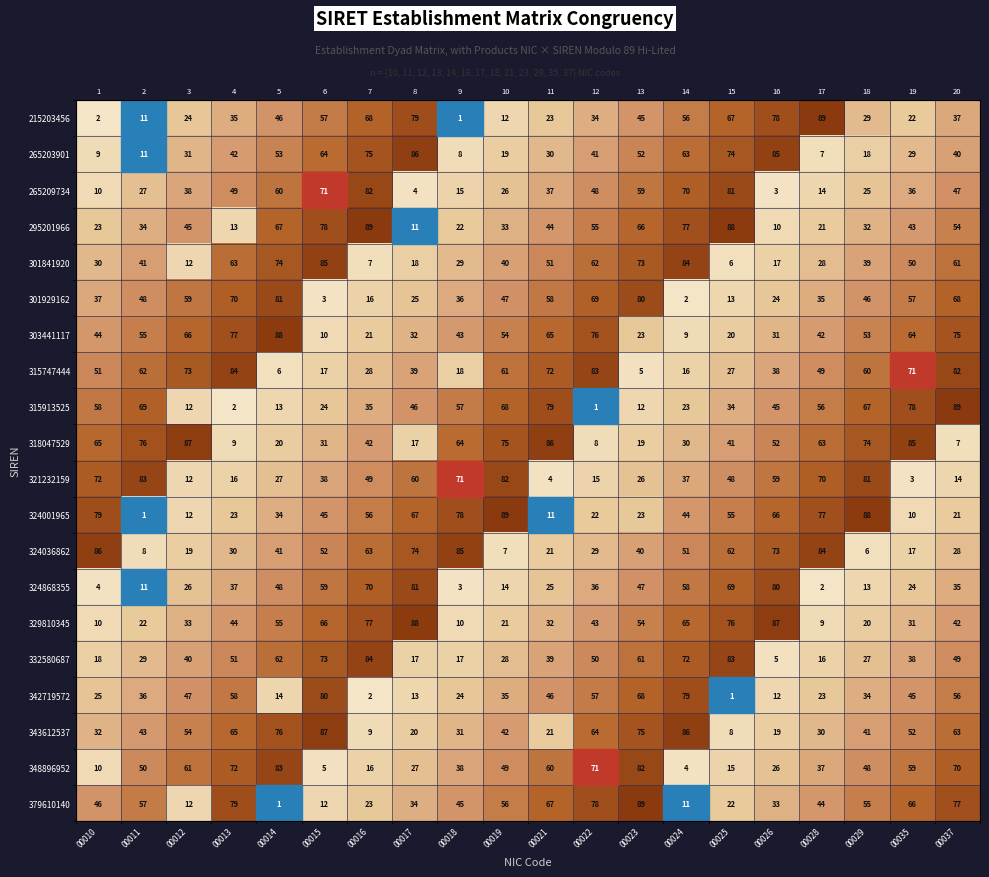

What is the difference between the highest and lowest values at 00015?

84